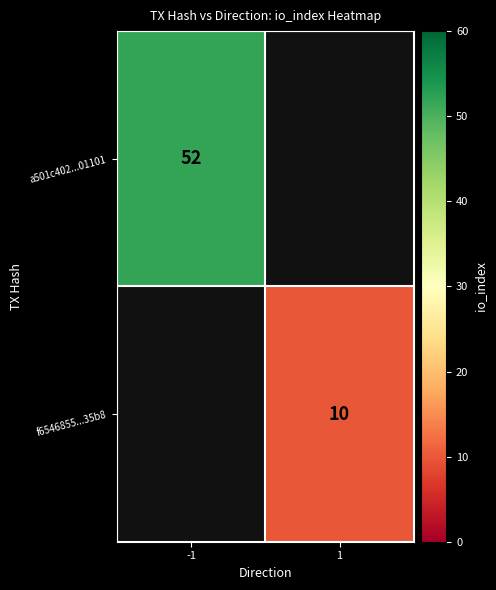

At how many categories does at least one series exceed 42?

1